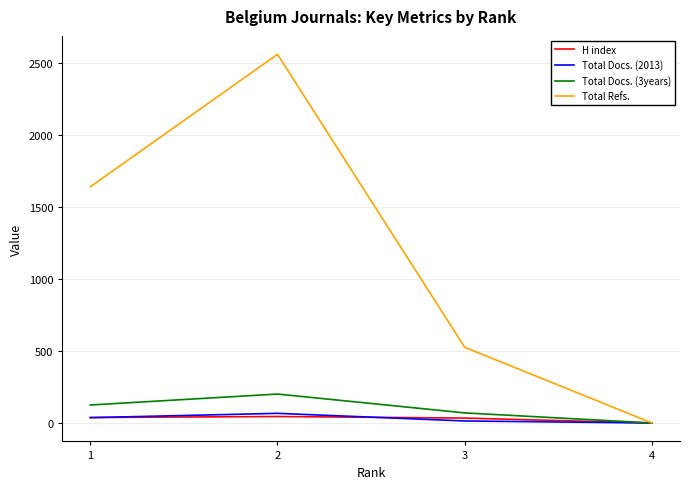

List the labels in order of Total Refs. value, largest first.

2, 1, 3, 4